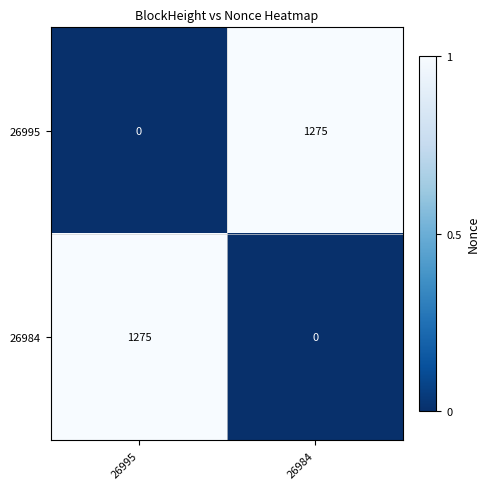

How many categories are shown in the chart?

2